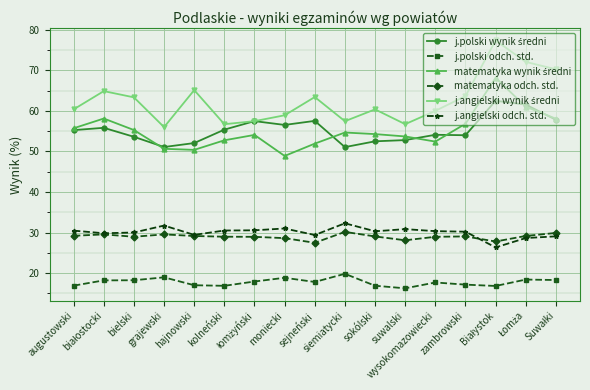

What is the value of the j.angielski odch. std. point at the 10th from the left?

32.3